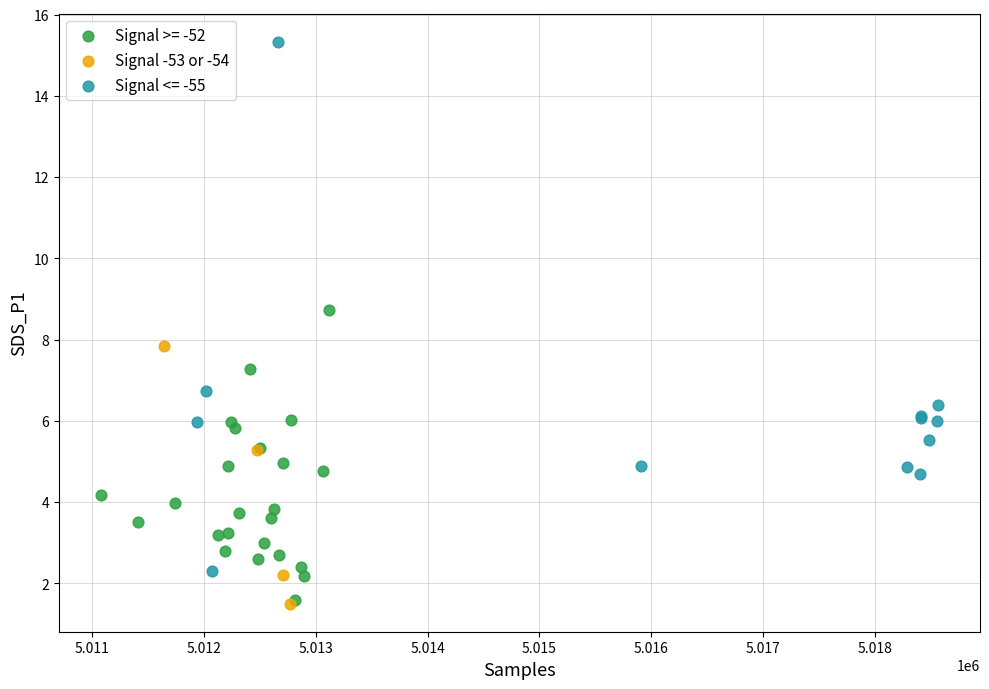

Which series has the largest Y range (max minus min)?

Signal <= -55